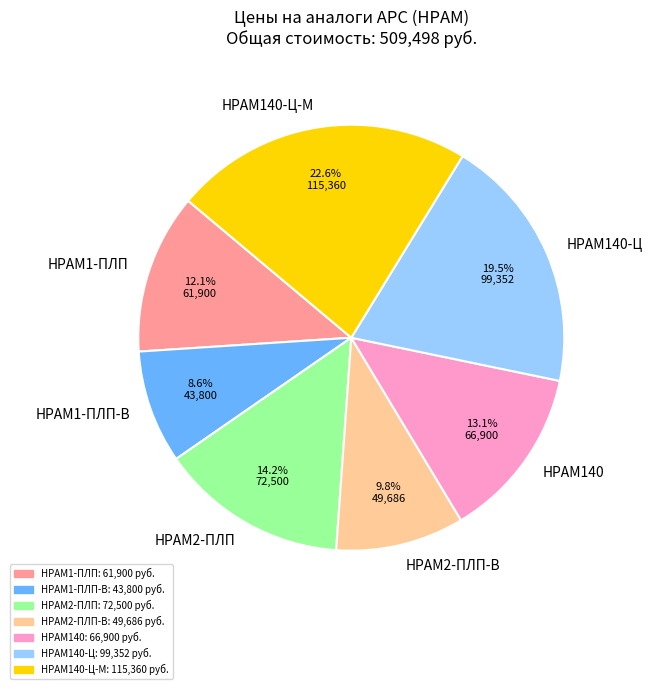

To the nearest percent, what is the combined percentage of НРАМ140-Ц-М and НРАМ140?

36%